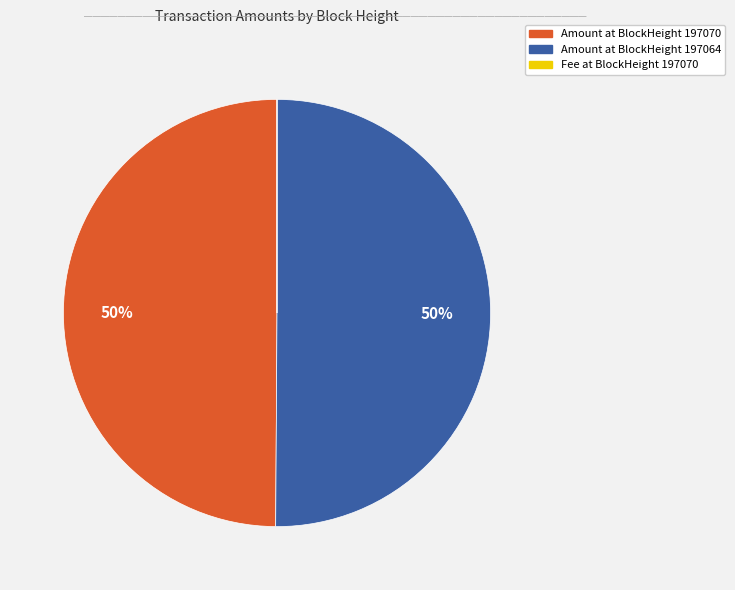

True or false: Amount at BlockHeight 197070 accounts for 50% of the total.

True